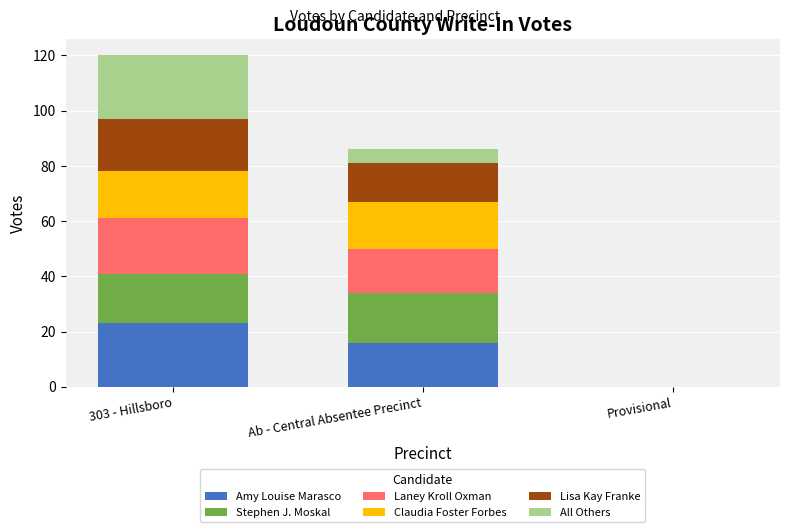

Which category has the highest value in the Amy Louise Marasco series?

303 - Hillsboro